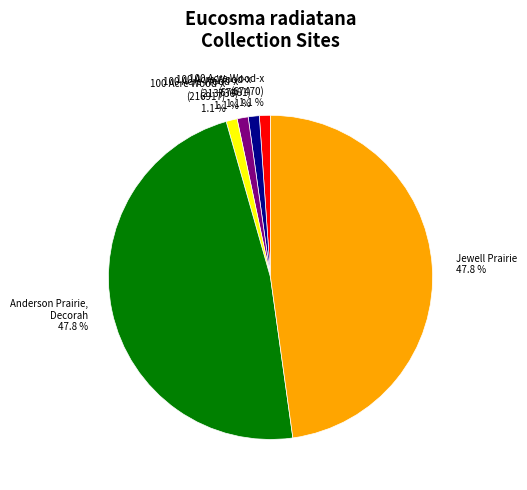

What percentage is the Anderson Prairie, Decorah slice, to the nearest percent?

48%